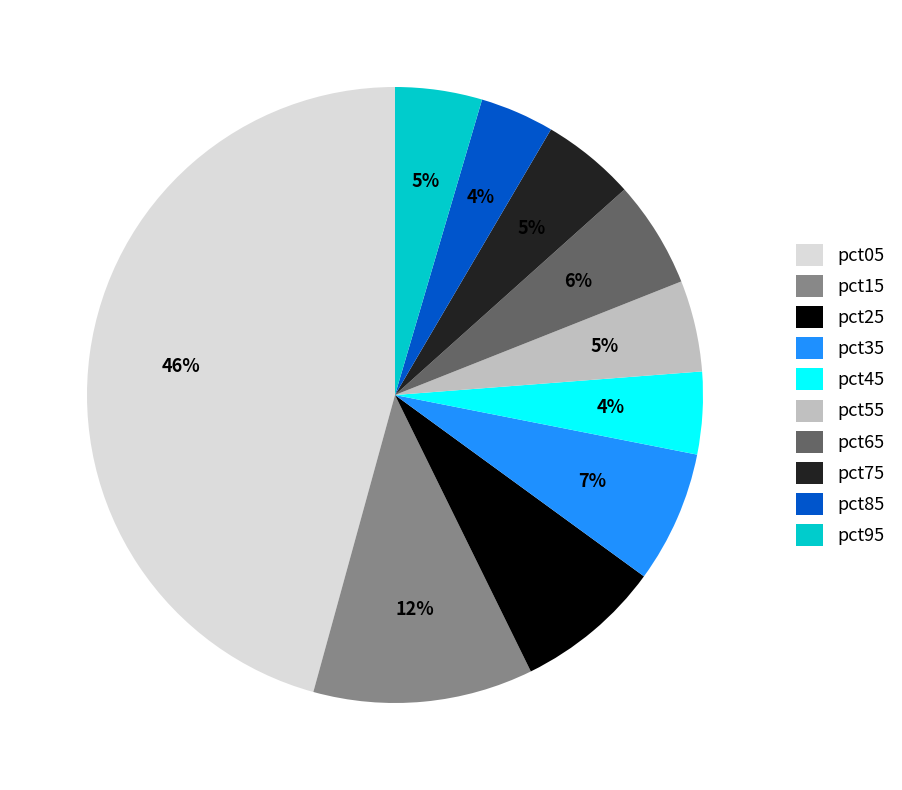

Count the number of slices in the pie.

10